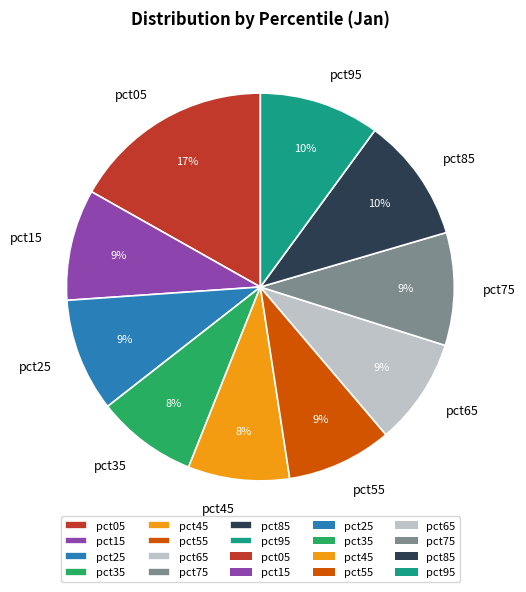

True or false: pct95 accounts for 10% of the total.

True